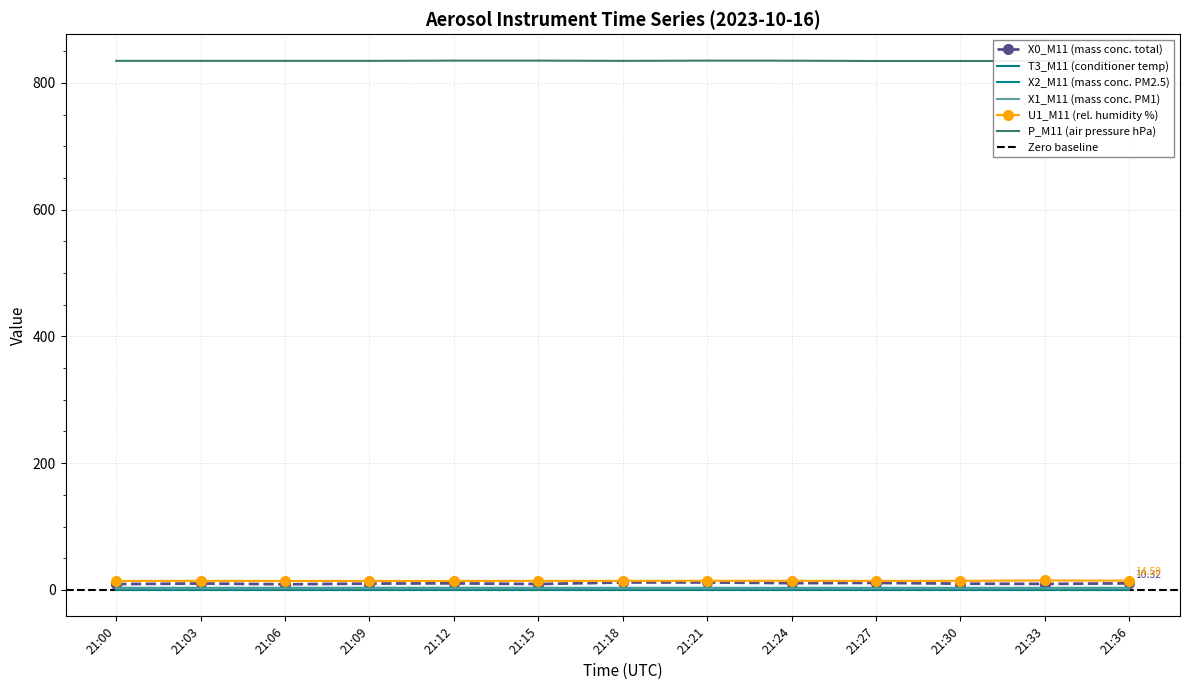

At how many categories does at least one series exceed 422?

13